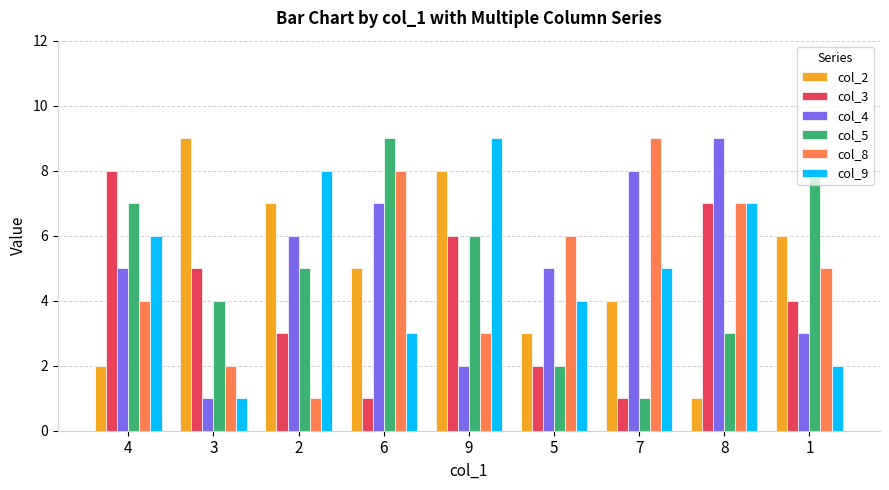

Reading right to left, extract all data points from this chart.

col_2: 1=6	8=1	7=4	5=3	9=8	6=5	2=7	3=9	4=2
col_3: 1=4	8=7	7=1	5=2	9=6	6=1	2=3	3=5	4=8
col_4: 1=3	8=9	7=8	5=5	9=2	6=7	2=6	3=1	4=5
col_5: 1=8	8=3	7=1	5=2	9=6	6=9	2=5	3=4	4=7
col_8: 1=5	8=7	7=9	5=6	9=3	6=8	2=1	3=2	4=4
col_9: 1=2	8=7	7=5	5=4	9=9	6=3	2=8	3=1	4=6